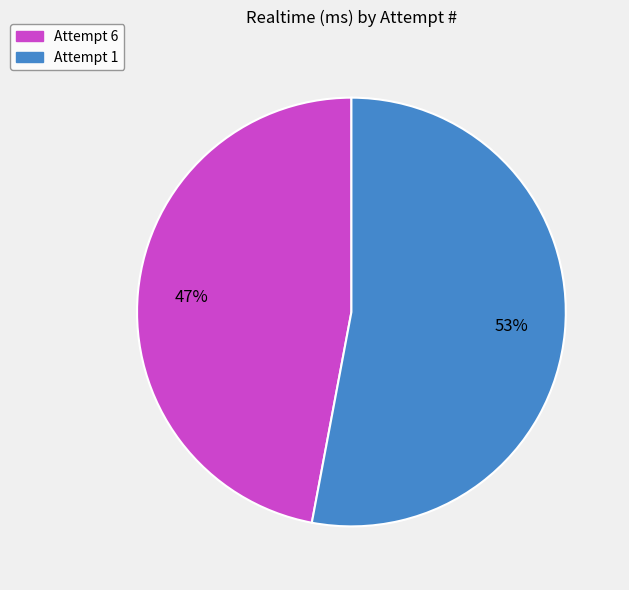

To the nearest percent, what is the combined percentage of Attempt 1 and Attempt 6?

100%